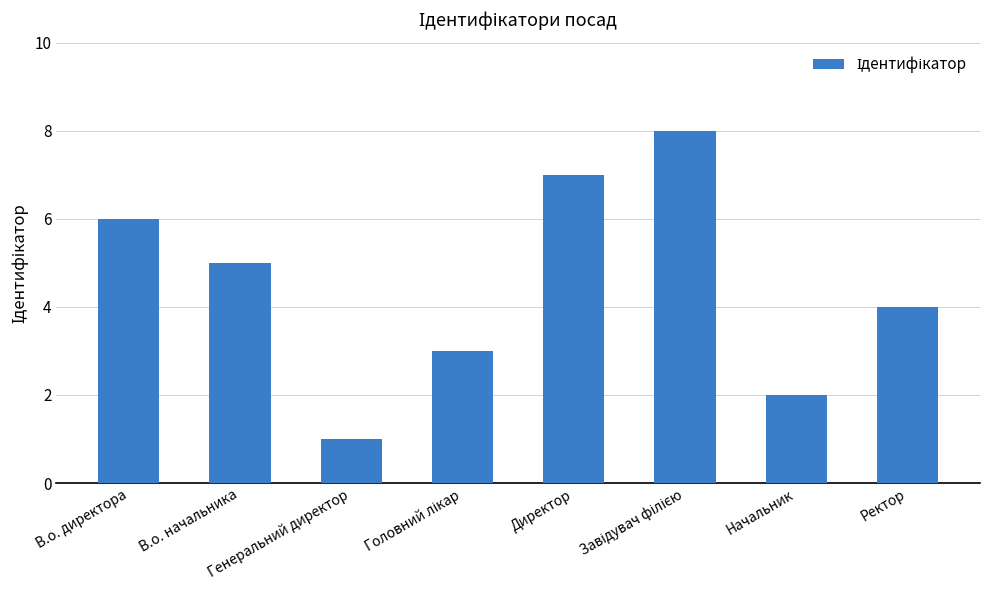

What is the maximum value shown in the chart?

8